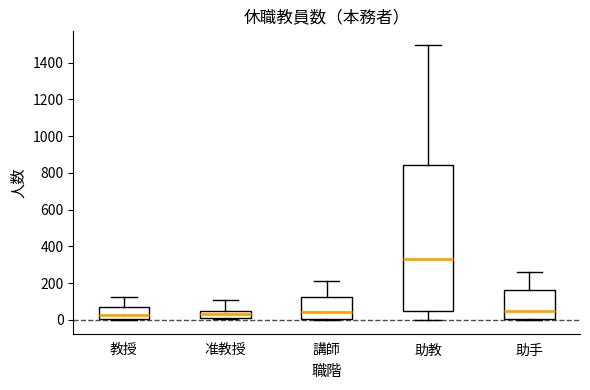

Reading left to right, read every box against the y-axis: the position of its median line, the range the box covers, and the ends of its whiskers. The values are not printed on the chart, so give them approximately, as read against the axis.

教授: median 20, box 0 to 60, whiskers 0 to 120
准教授: median 40, box 20 to 60, whiskers 0 to 100
講師: median 40, box 0 to 120, whiskers 0 to 220
助教: median 340, box 40 to 840, whiskers 0 to 1500
助手: median 40, box 0 to 160, whiskers 0 to 260